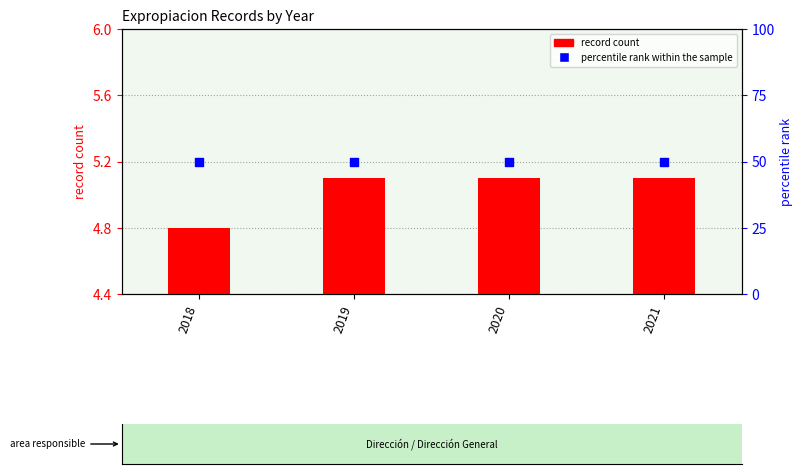

Which series has the largest total across all categories?

percentile rank within the sample